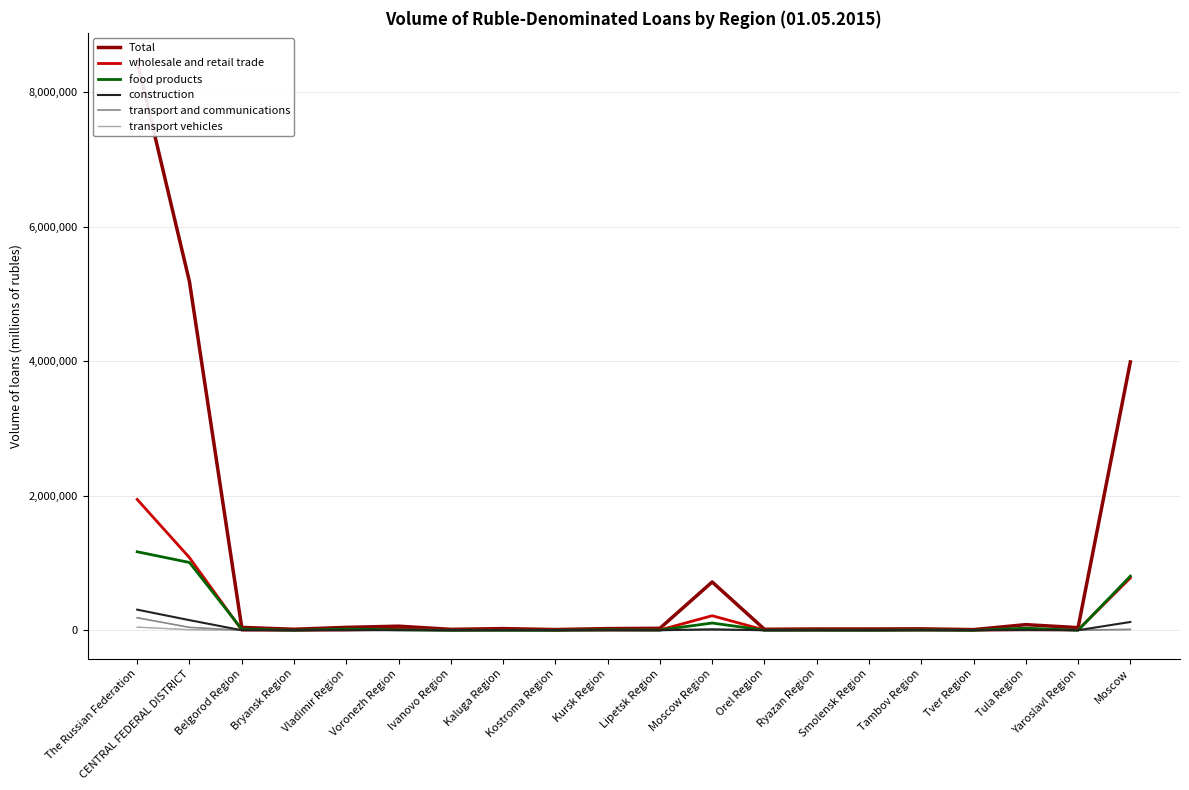

True or false: wholesale and retail trade and food products cross at least once.

True